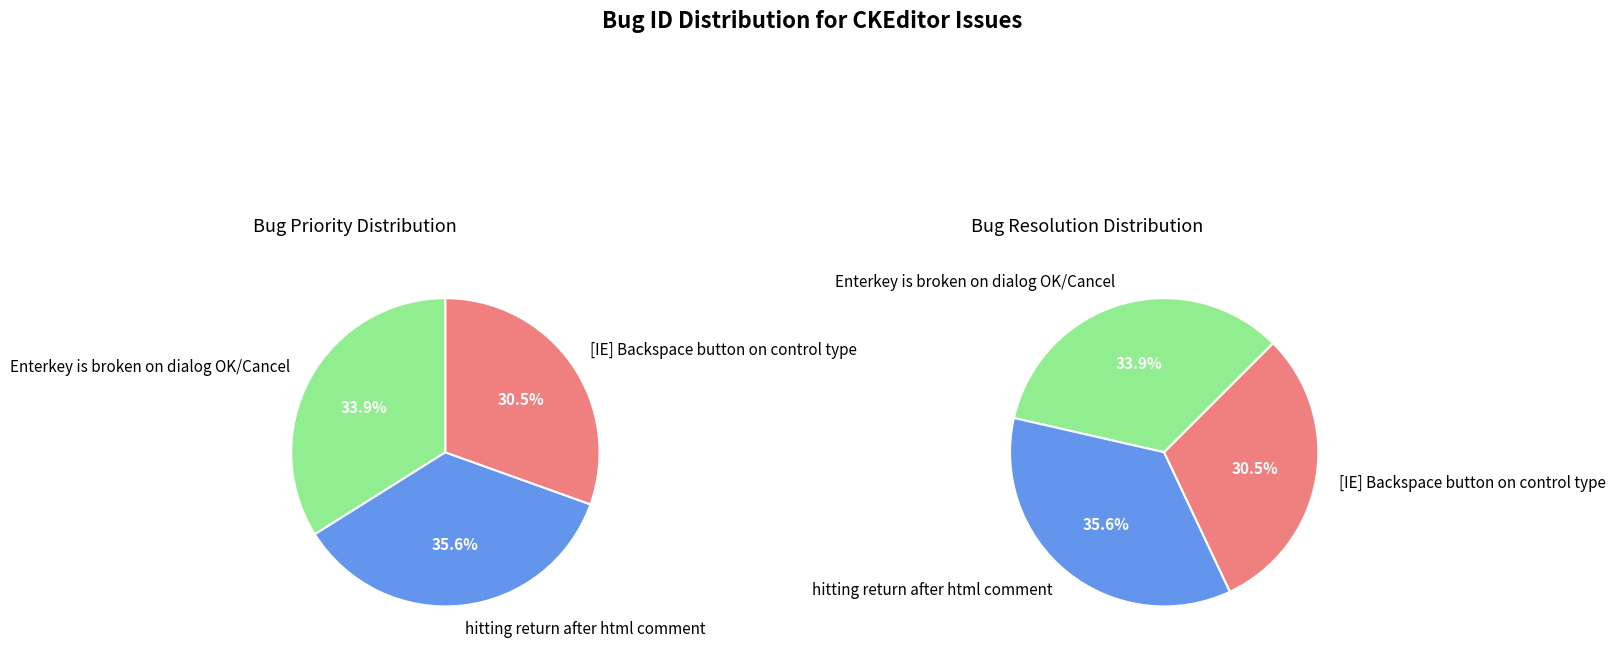

What percentage is the Enterkey is broken on dialog OK/Cancel slice, to the nearest percent?

34%